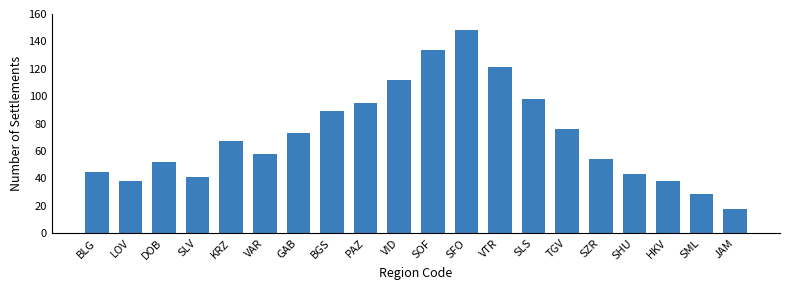

The value at SZR is 54. True or false?

True